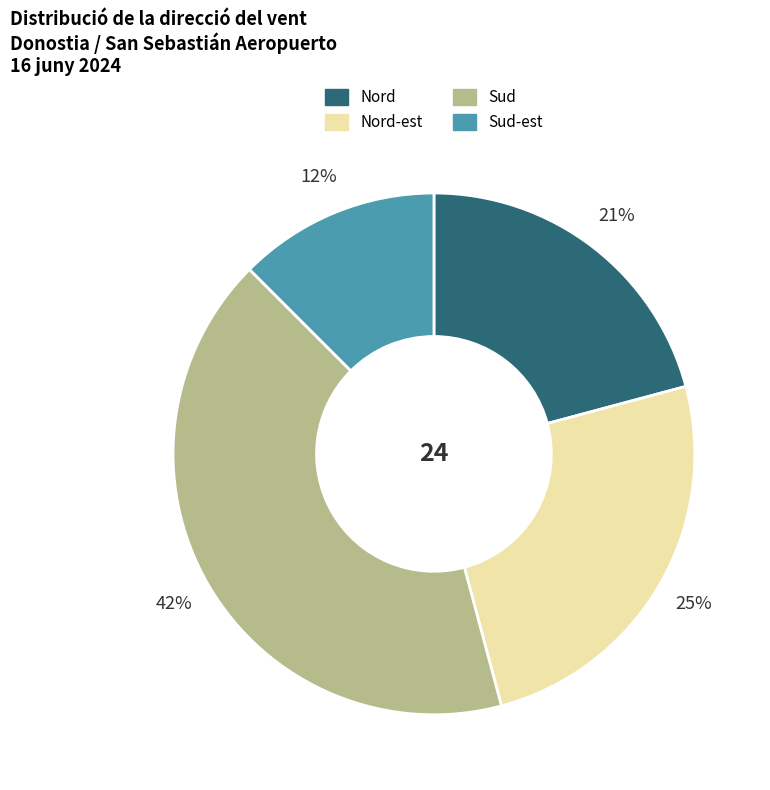

Is there any slice that represents more than half of the pie?

No